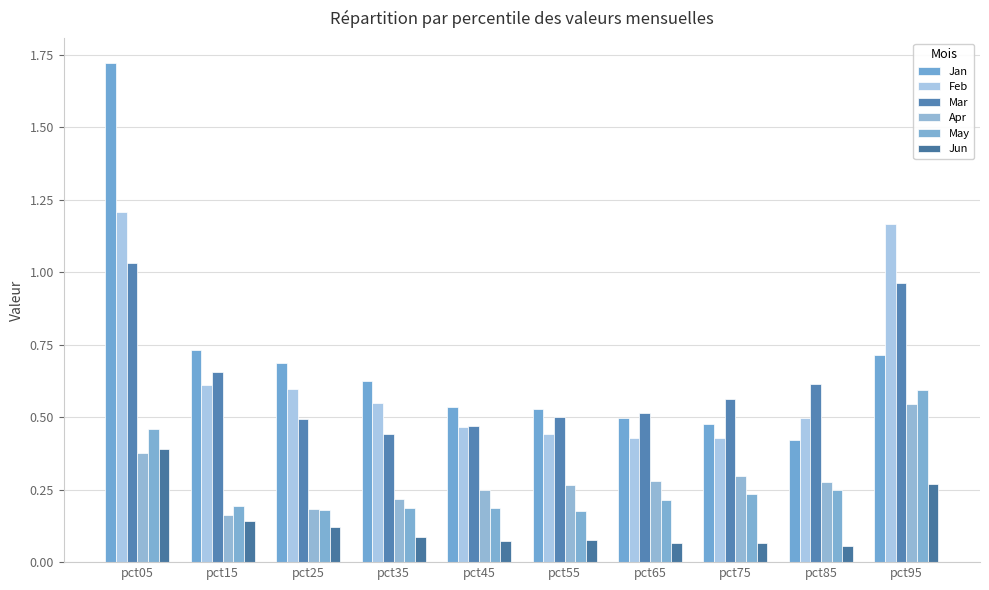

What is the maximum value for Jun?

0.4